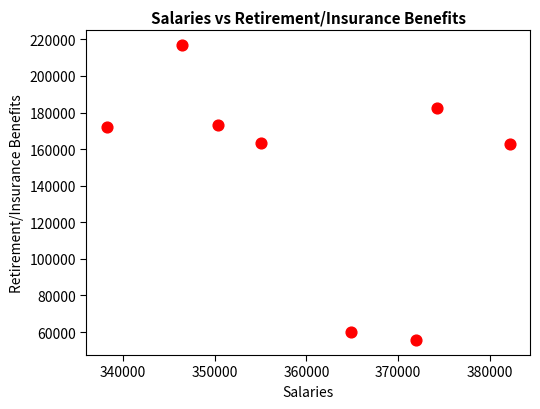

What is the average Y value?

148292.9